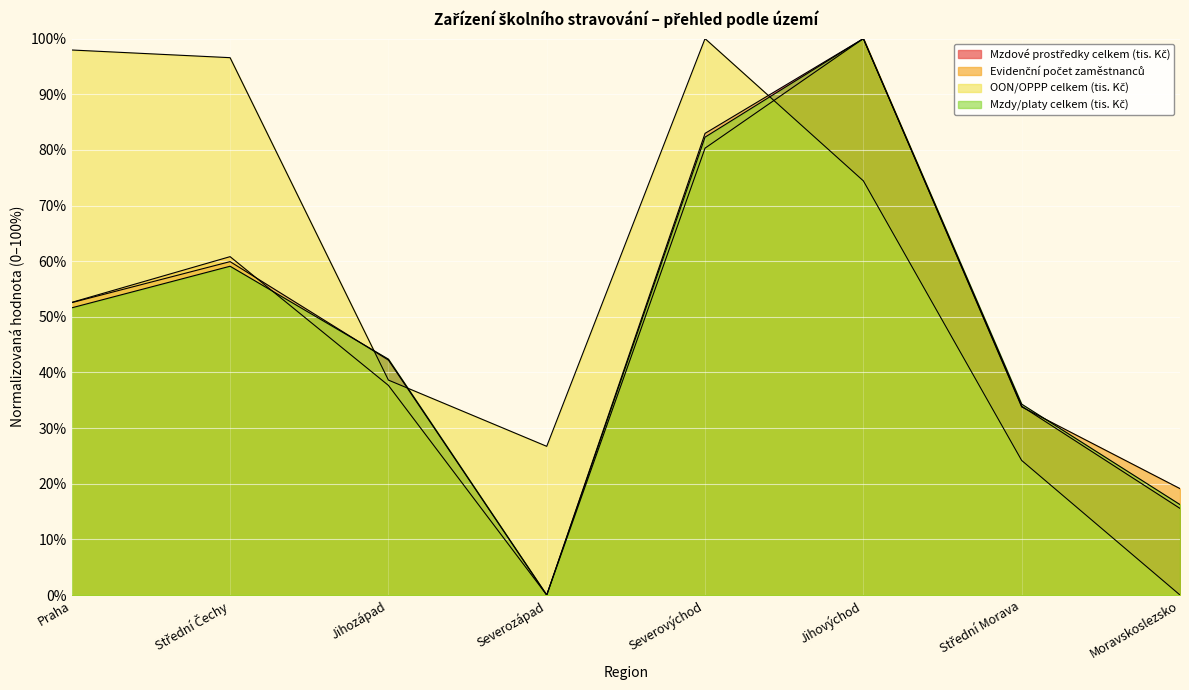

Which series ends up on top after the final intersection of Evidenční počet zaměstnanců and Mzdové prostředky celkem (tis. Kč)?

Evidenční počet zaměstnanců